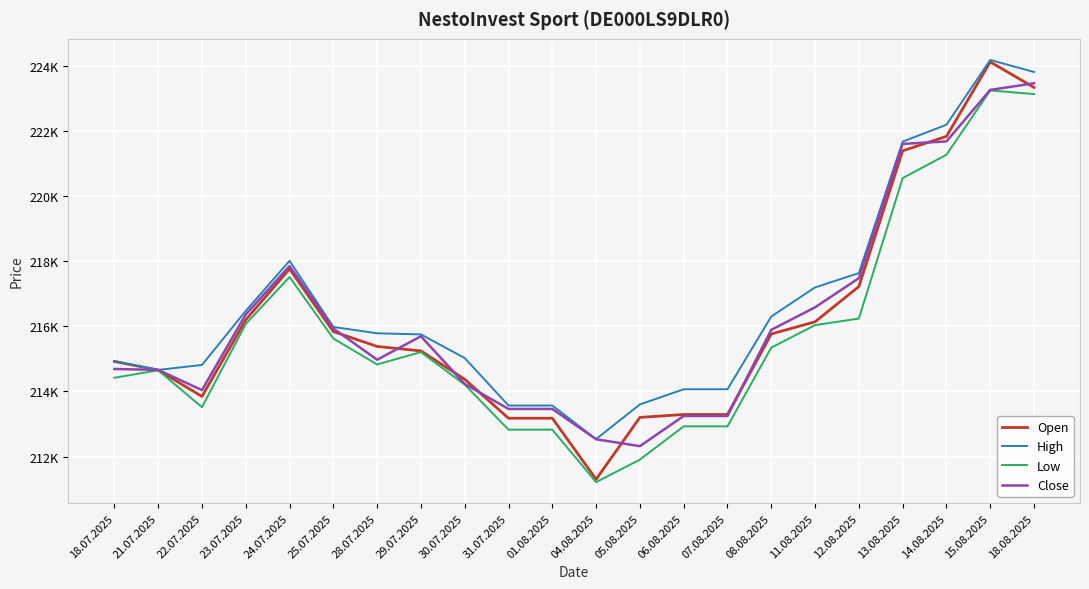

What are all the series names shown in the legend?

Open, High, Low, Close